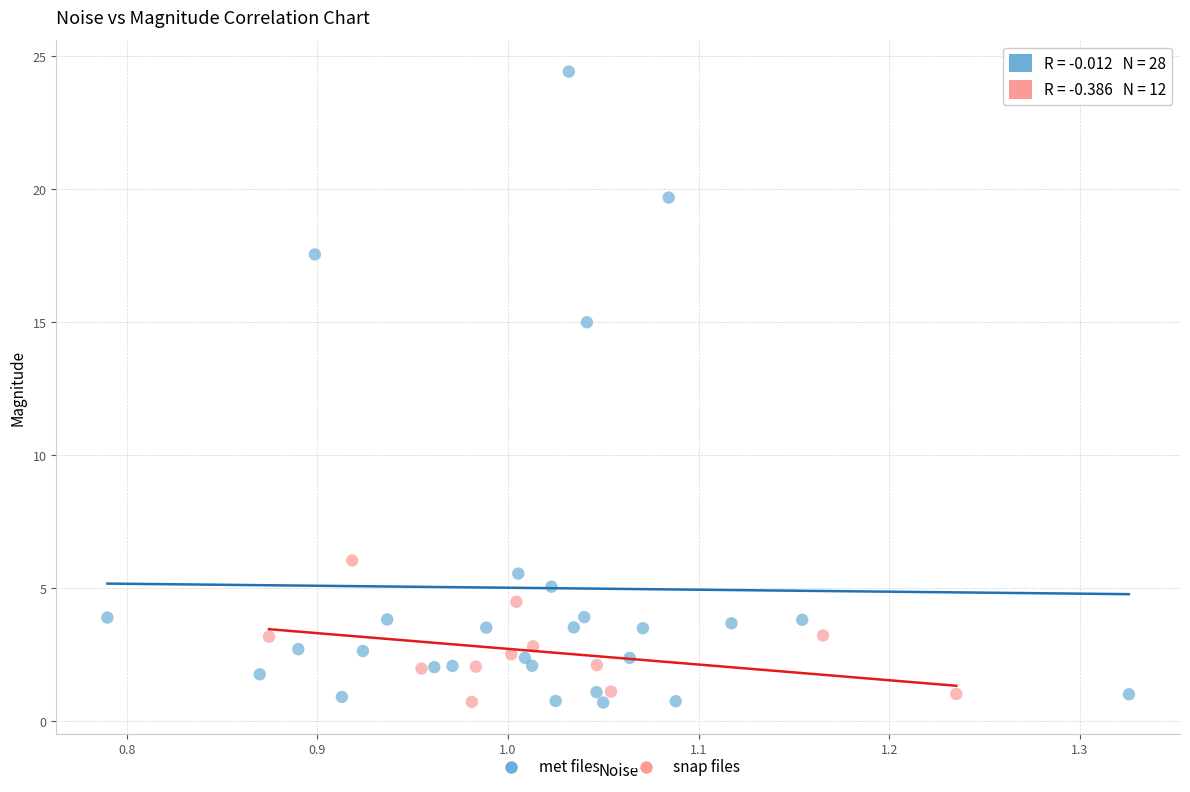

Which series reaches the maximum Y coordinate?

met files